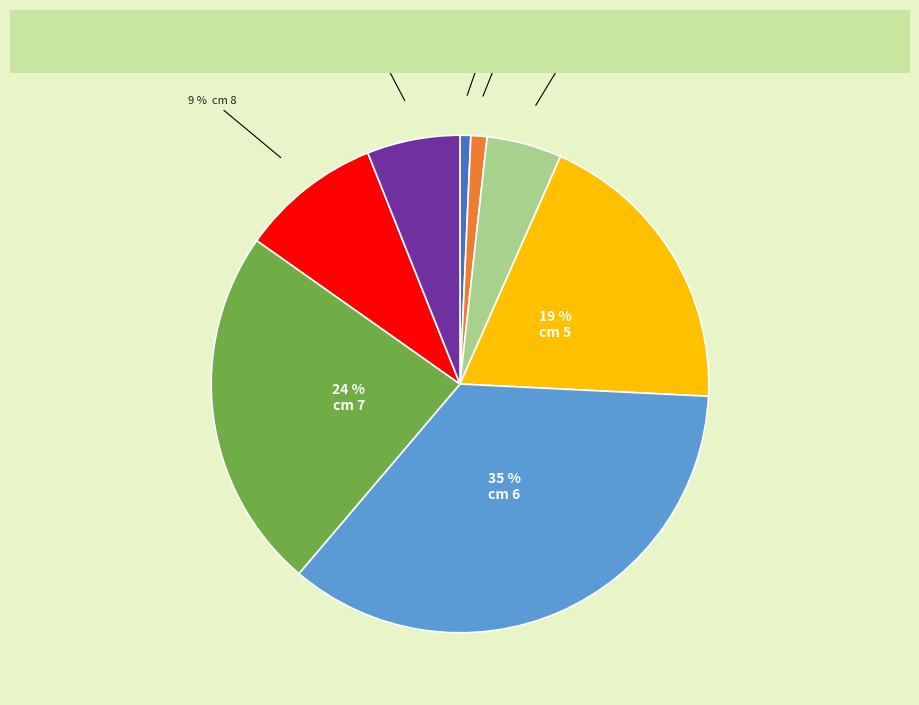

How many segments does this pie chart have?

8